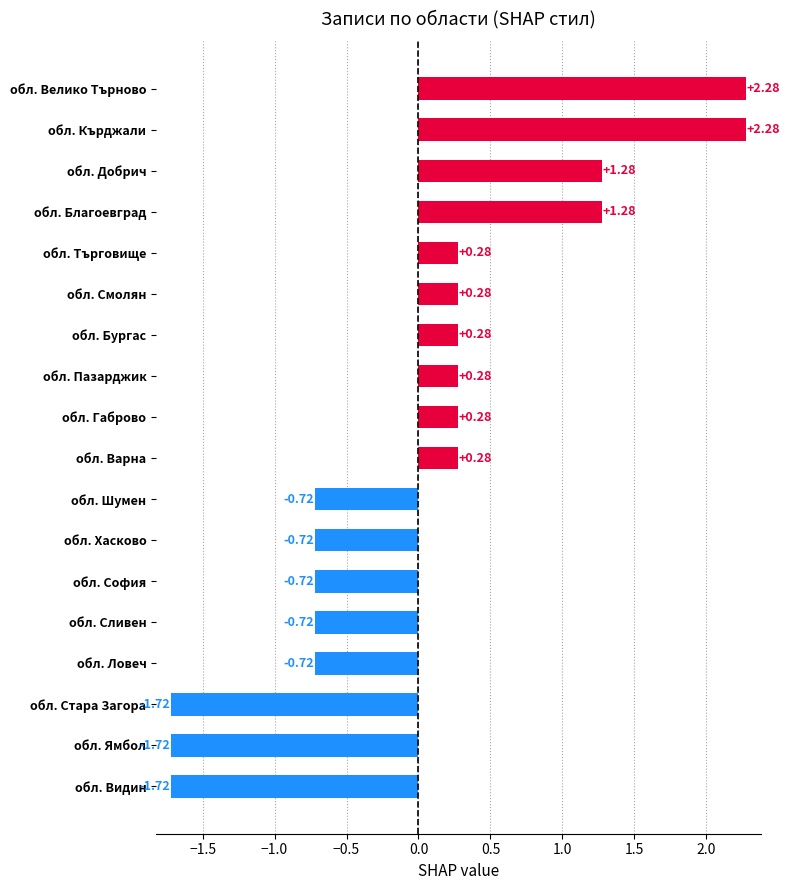

Which has a higher value, обл. Благоевград or обл. Кърджали?

обл. Кърджали